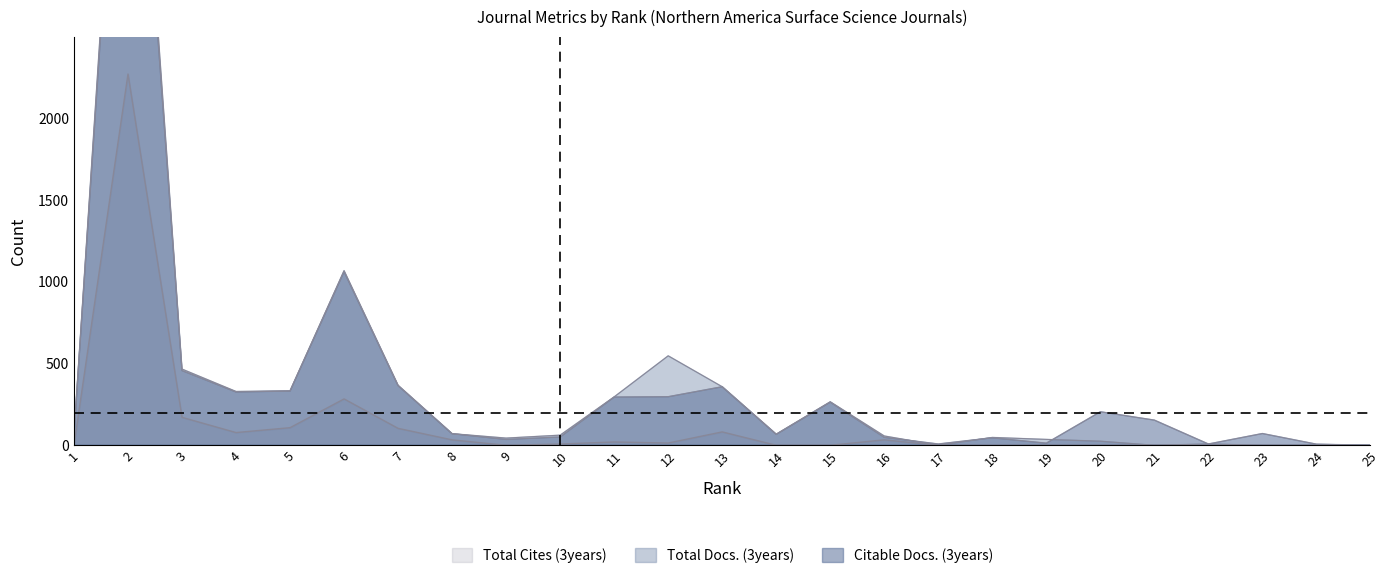

True or false: Total Docs. (3years) and Total Cites (3years) cross at least once.

False